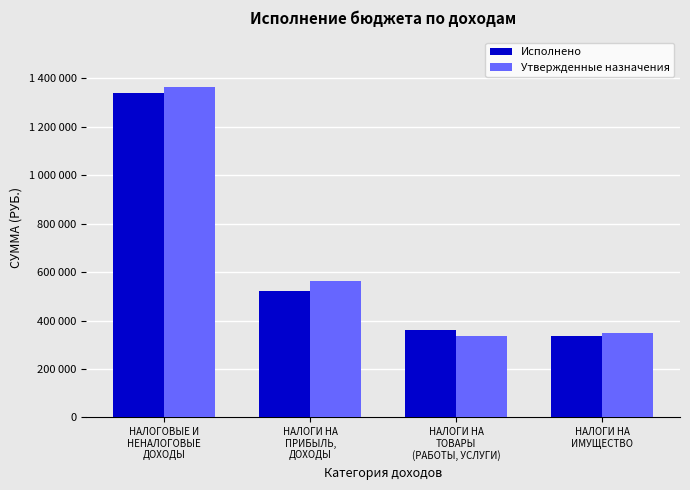

List the series in order of their peak value, highest first.

Утвержденные назначения, Исполнено